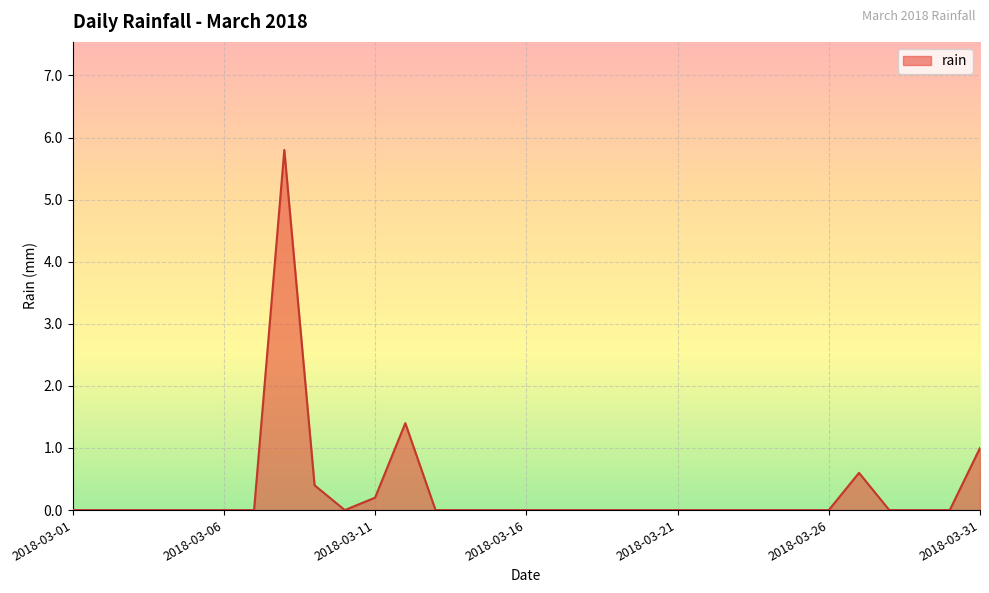

What is the difference between the maximum and minimum values?

5.8